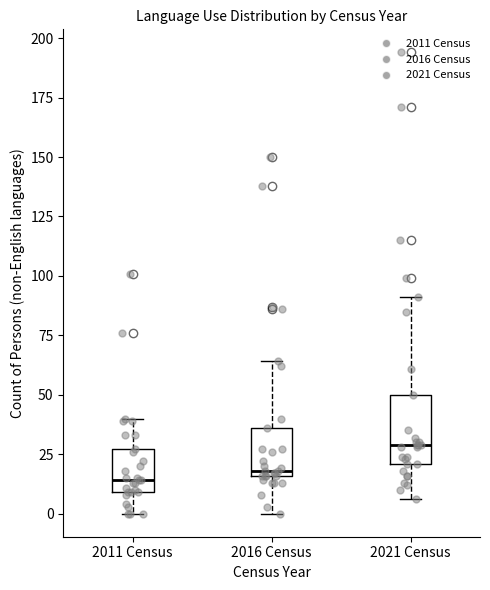

Reading left to right, transcribe this box plot: for each box, give where its median line is, the range the box spans, and where its two whiskers end, as read against the y-axis. The values are not printed on the chart, so give them approximately, as read against the axis.

2011 Census: median 15, box 10 to 25, whiskers 0 to 40
2016 Census: median 20, box 15 to 35, whiskers 0 to 65
2021 Census: median 30, box 20 to 50, whiskers 5 to 90